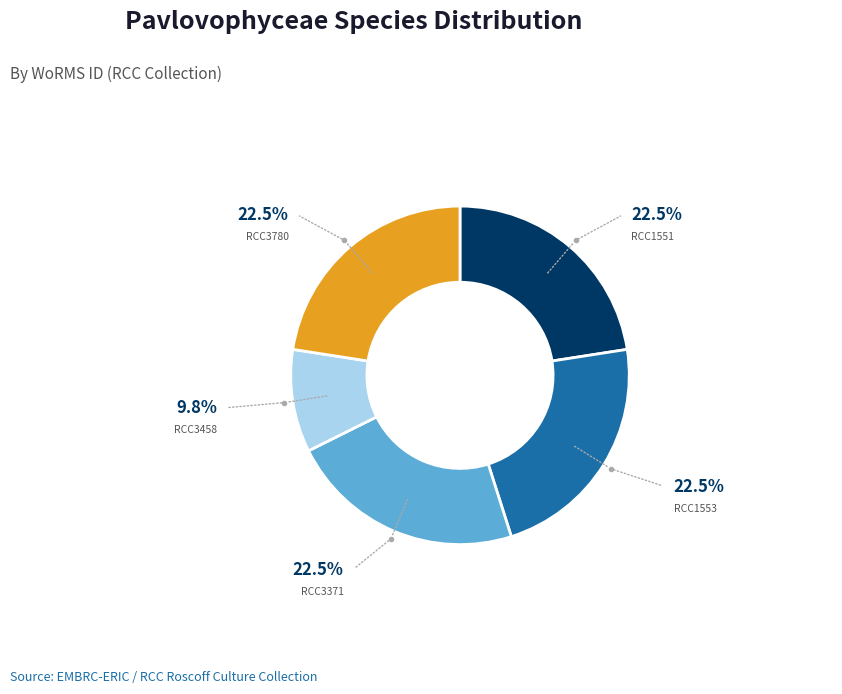

Does any single category account for the majority?

No